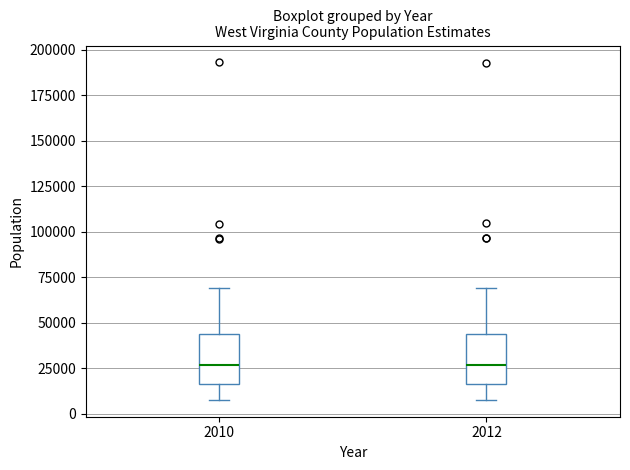

Where is the lower edge of the box at x = 2010 on the y-axis? The values are not printed on the chart, so give them approximately, as read against the axis.

15000